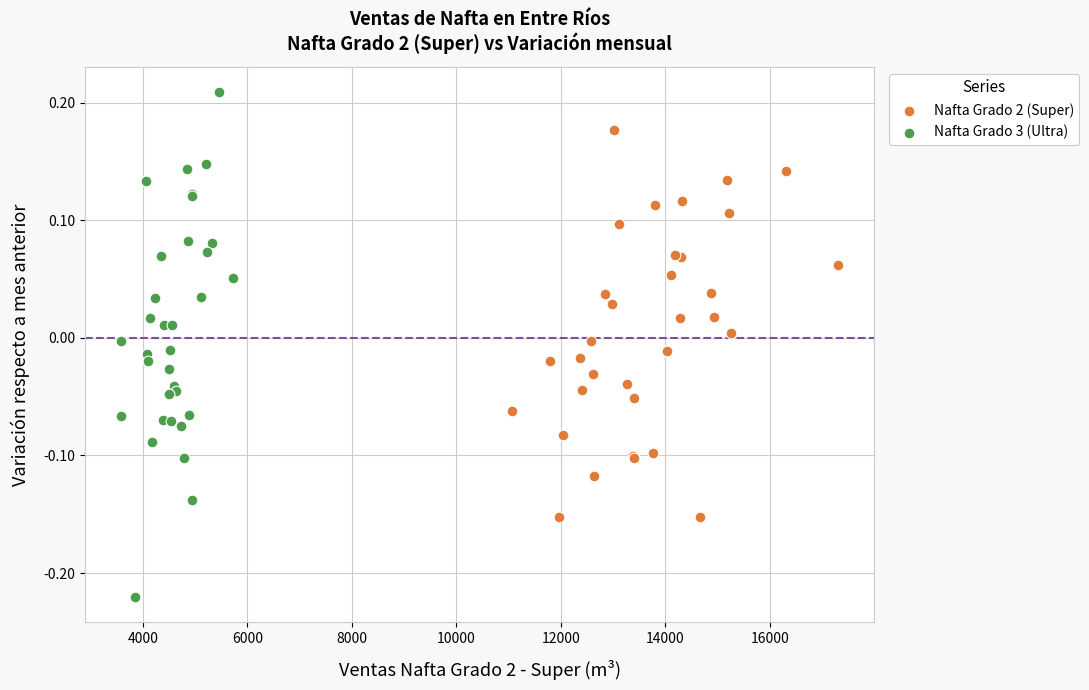

Which series contains the lowest Y value?

Nafta Grado 3 (Ultra)